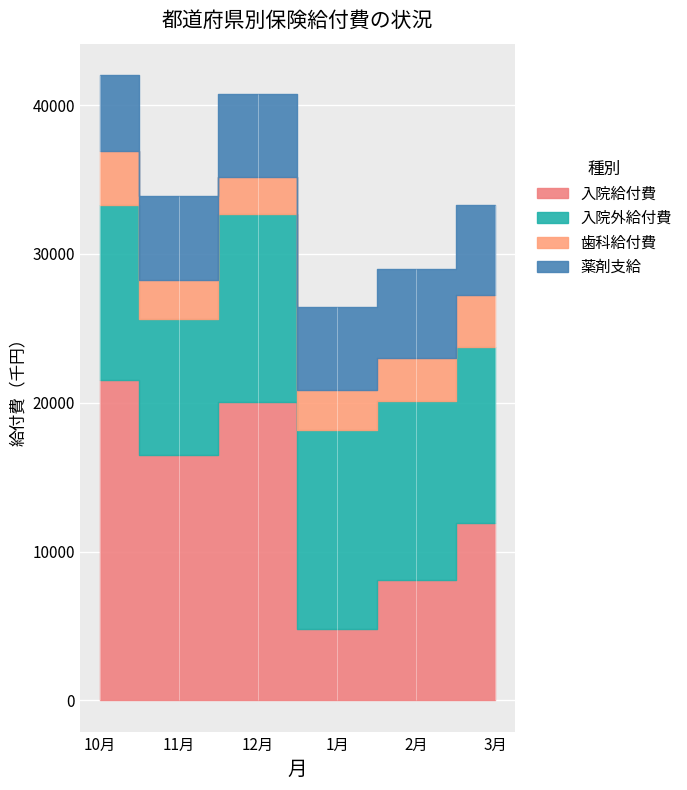

True or false: 入院給付費 and 薬剤支給 cross at least once.

True